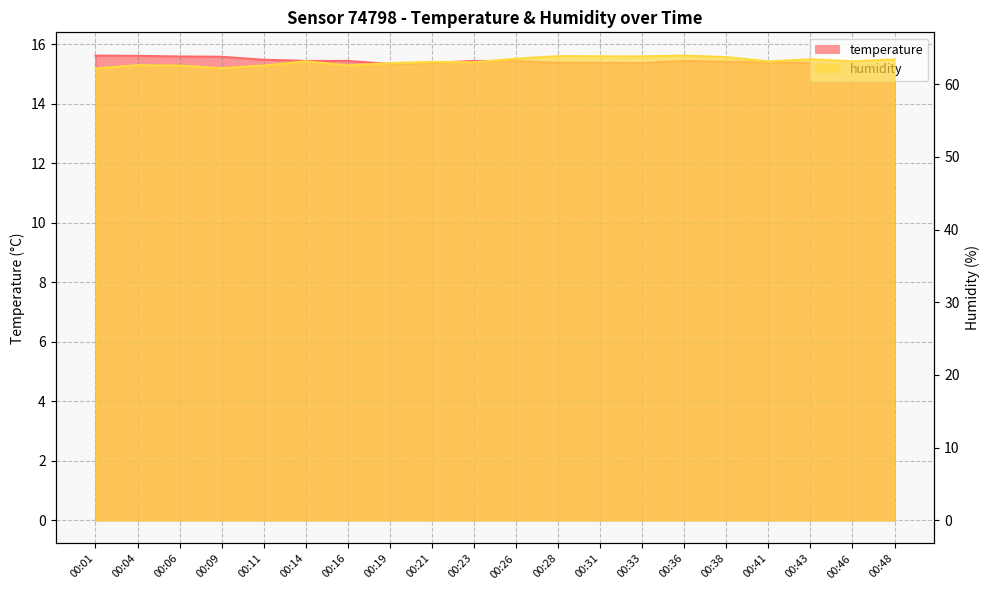

At which category is the sum across all series the highest?

00:36